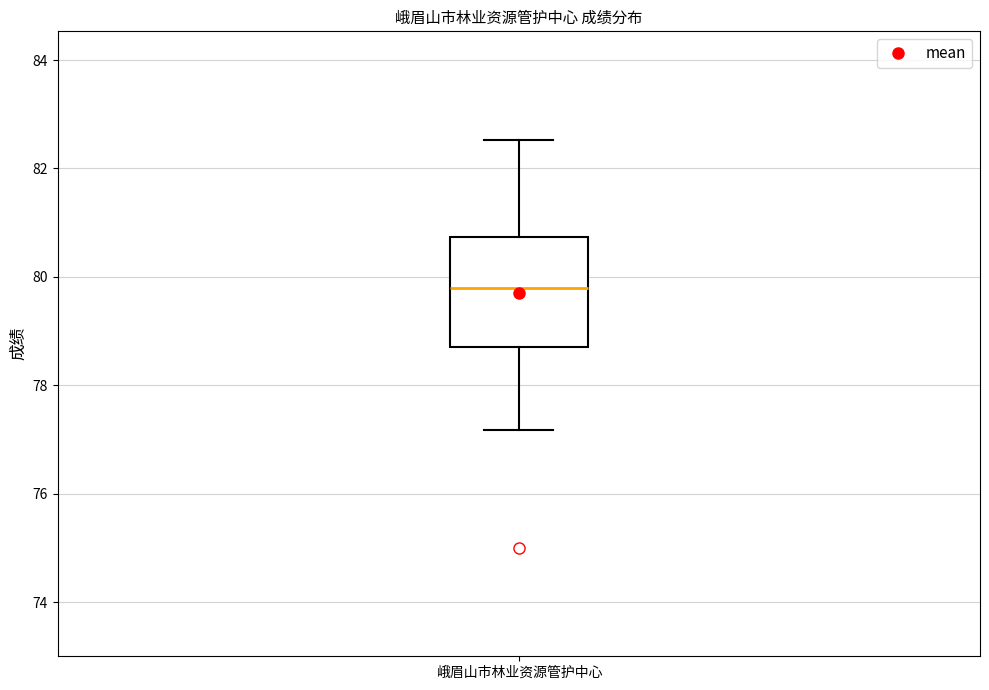

Where is the lower edge of the box for 峨眉山市林业资源管护中心 on the y-axis? The values are not printed on the chart, so give them approximately, as read against the axis.

78.8